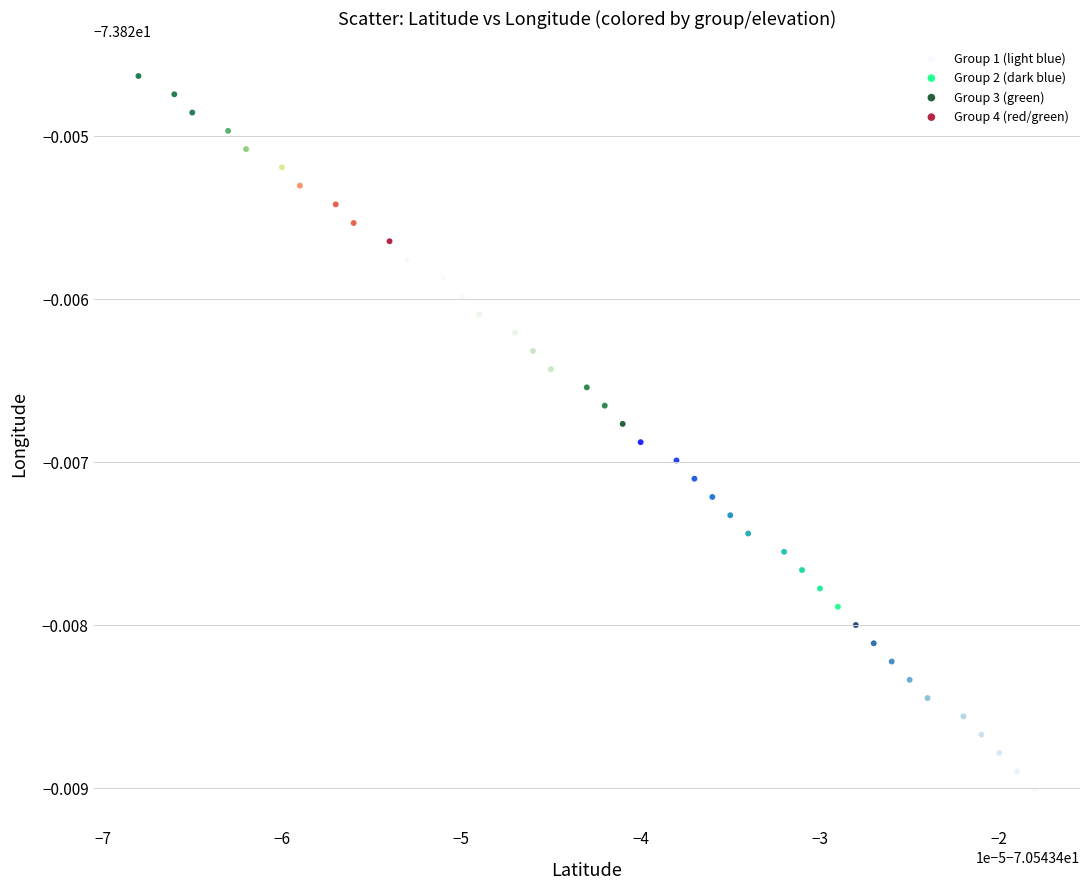

What are all the series names shown in the legend?

Group 1 (light blue), Group 2 (dark blue), Group 3 (green), Group 4 (red/green)